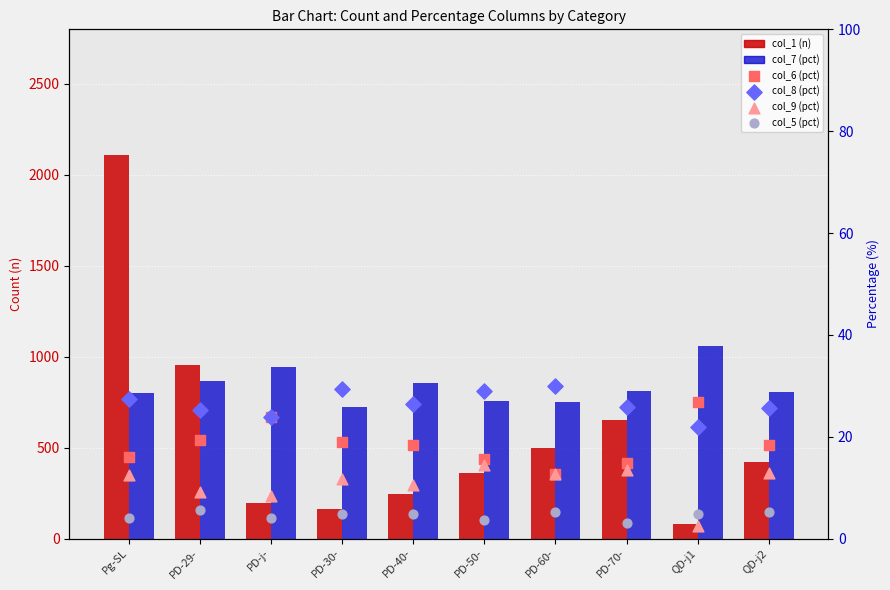

Which series contains the lowest Y value?

col_9 (pct)